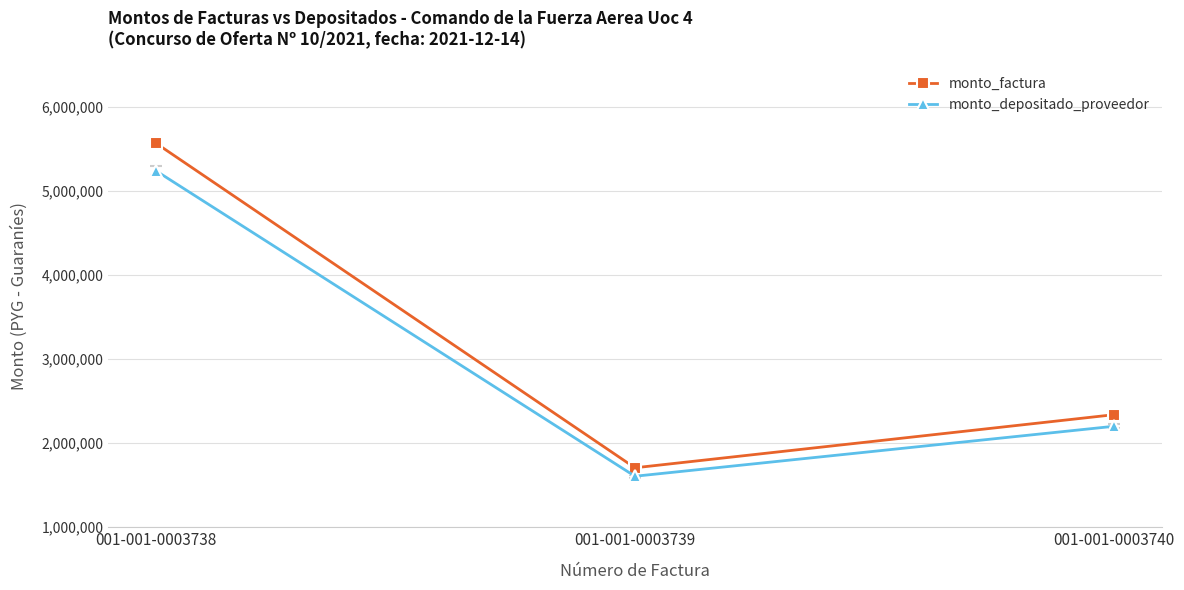

Reading right to left, list all the values displayed in this chart.

monto_factura: 2338000	1707000	5564500
monto_depositado_proveedor: 2200163	1606363	5236448